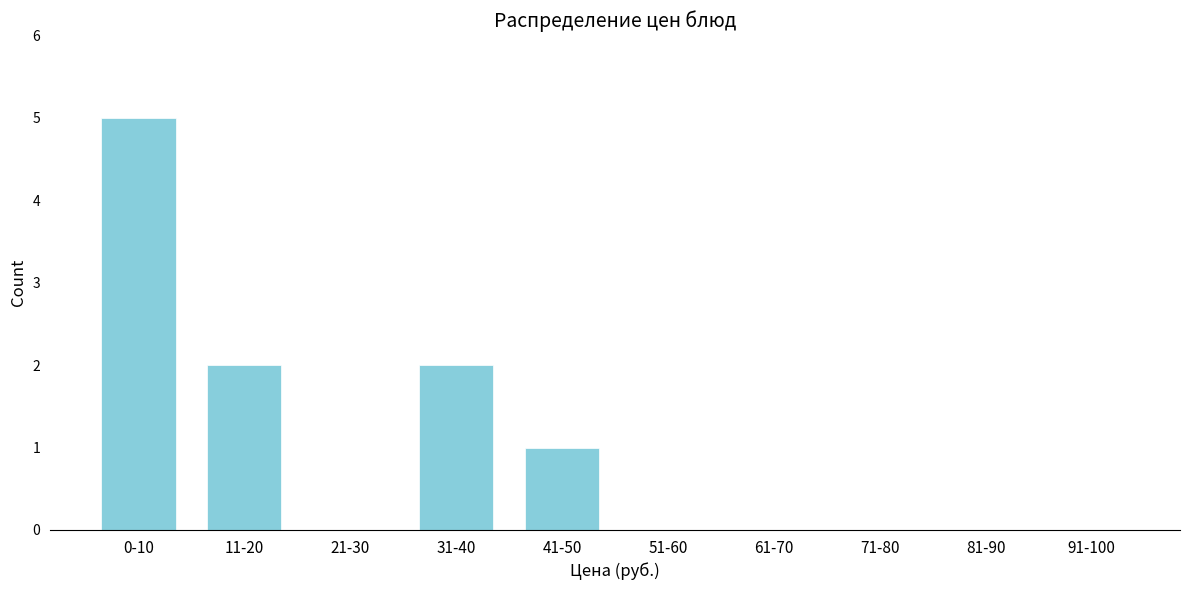

Reading left to right, list all the values displayed in this chart.

0-10=5	11-20=2	21-30=0	31-40=2	41-50=1	51-60=0	61-70=0	71-80=0	81-90=0	91-100=0